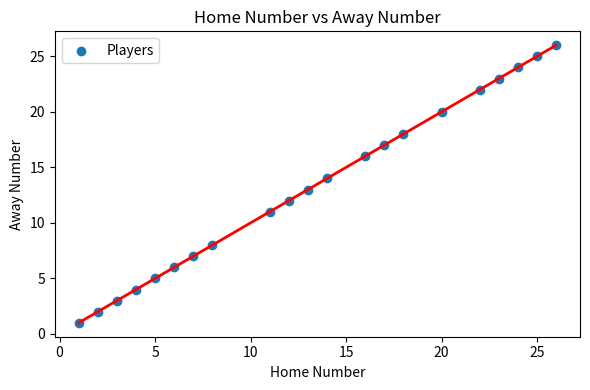

What is the range of X values (max minus min)?

25